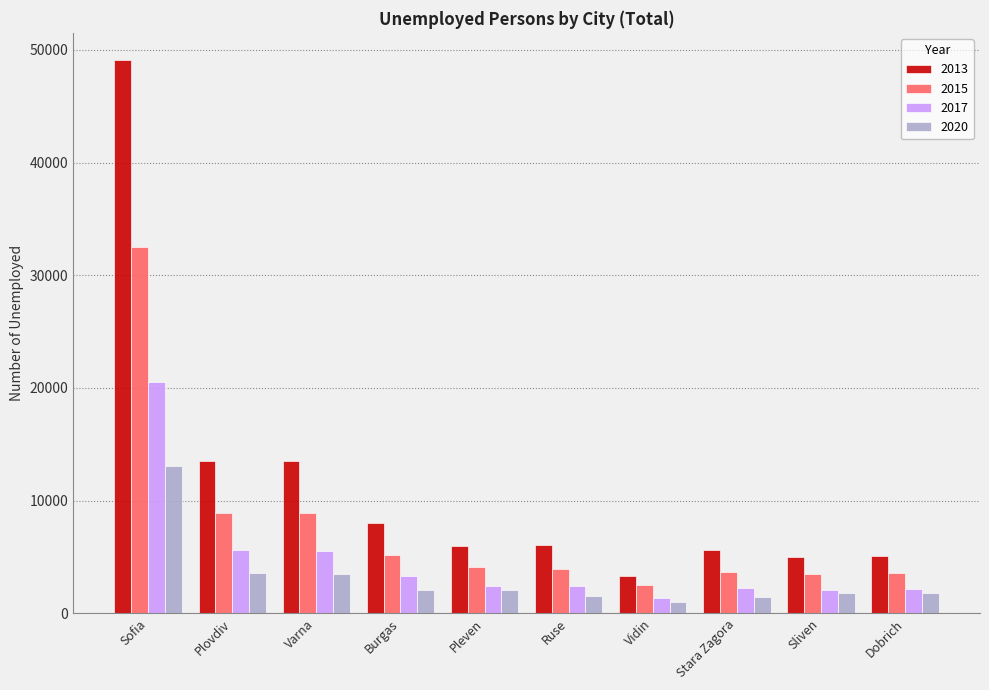

What is the minimum value for 2015?

2494